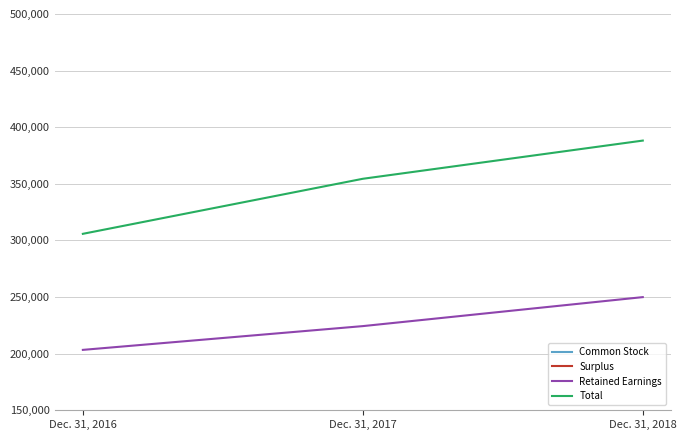

Reading left to right, transcribe all the data shown in this chart.

Common Stock: 2370	2467	2542
Surplus: 101738	127122	145163
Retained Earnings: 203326	224315	249922
Total: 305830	354450	388187